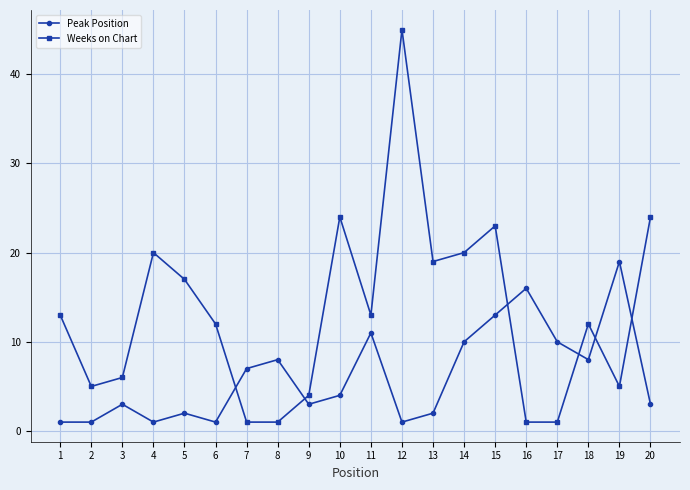

What is the sum of the Peak Position values at 11 and 3?

14